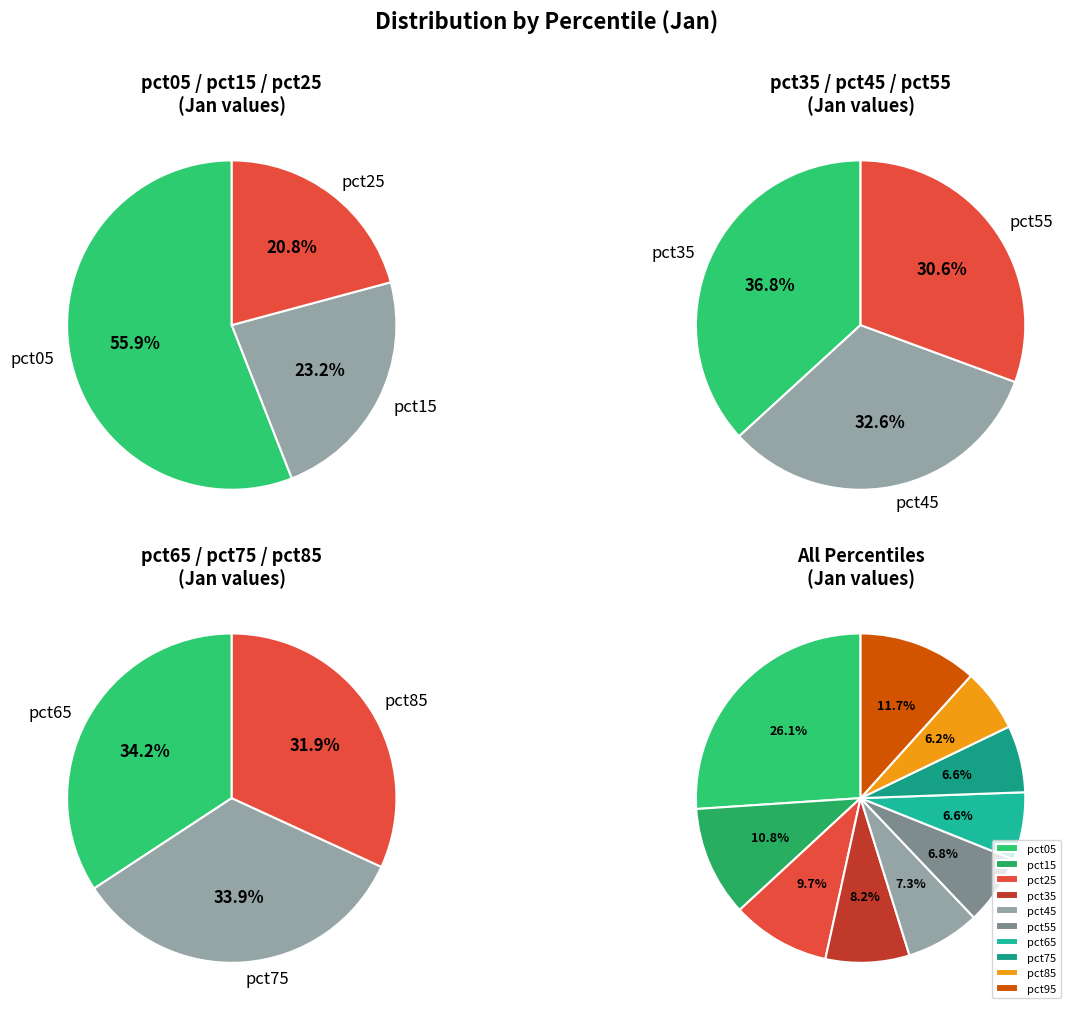

Is there a majority slice in this chart?

No